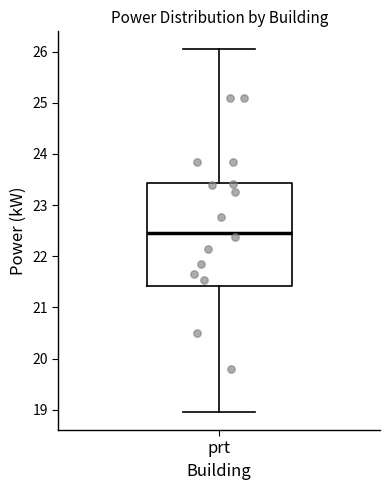

Read this box plot against the y-axis: the position of the median line, the range covered by the box, and the ends of both whiskers. The values are not printed on the chart, so give them approximately, as read against the axis.

median 22.5, box 21.4 to 23.4, whiskers 19.0 to 26.0